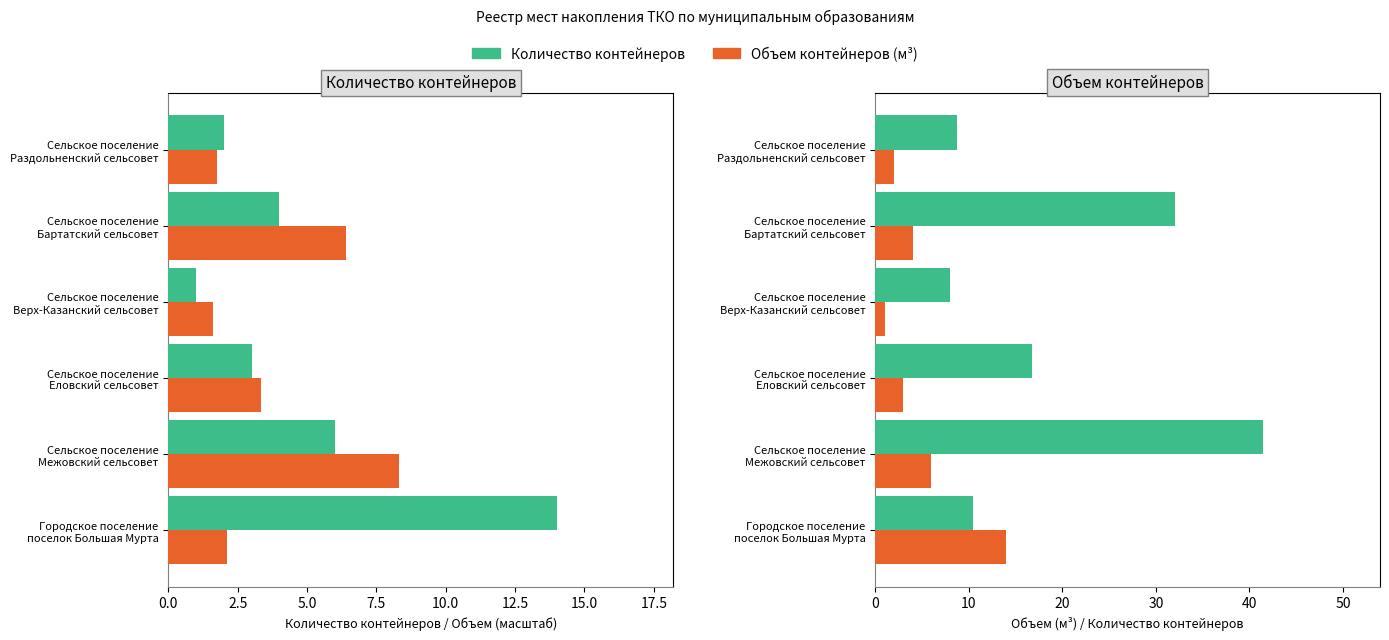

Reading left to right, extract all data points from this chart.

Количество контейнеров: 14.0	6.0	3.0	1.0	4.0	2.0
Объем (м³ / 5): 2.1	8.3	3.4	1.6	6.4	1.8
Общий объем контейнеров (м³): 10.5	41.5	16.8	8.0	32.0	8.8